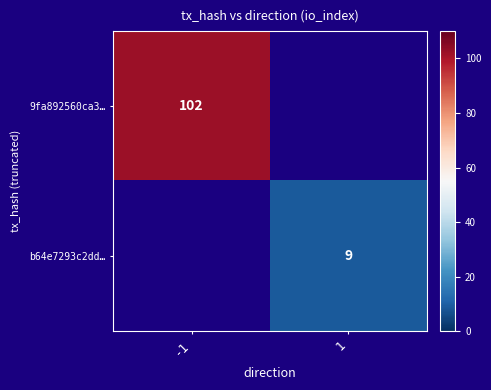

The b64e7293c2dd… series shows 5.1 at 1. True or false?

False